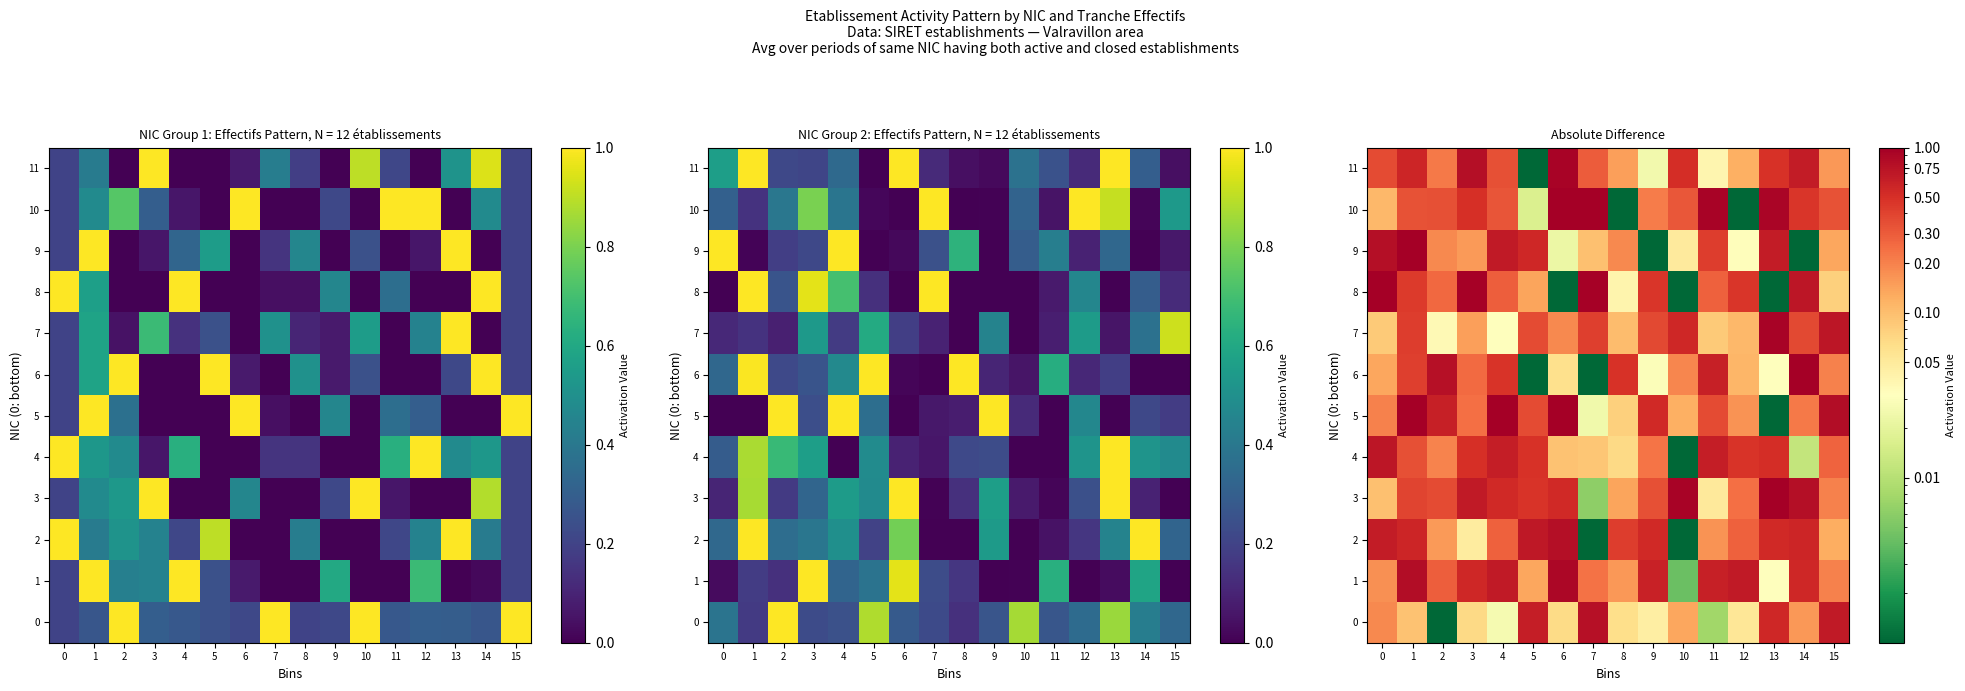

Is the value of 3 at 8 greater than the value of 9 at 8?

No